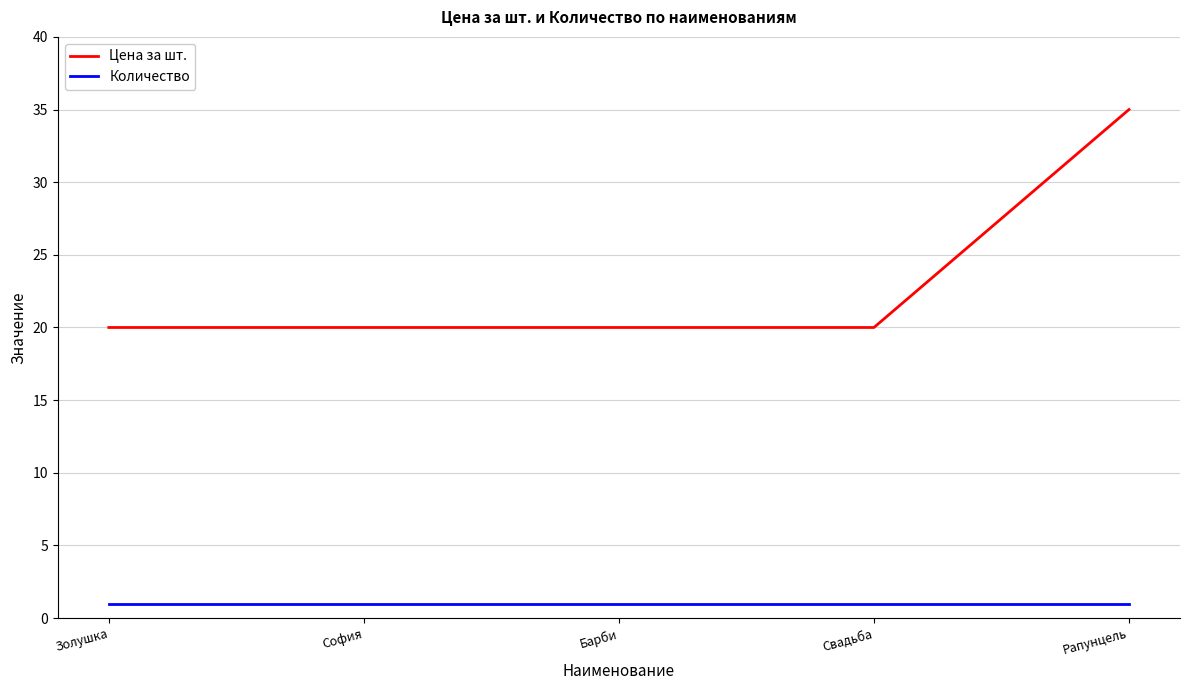

What is the total value across all series at Рапунцель?

36